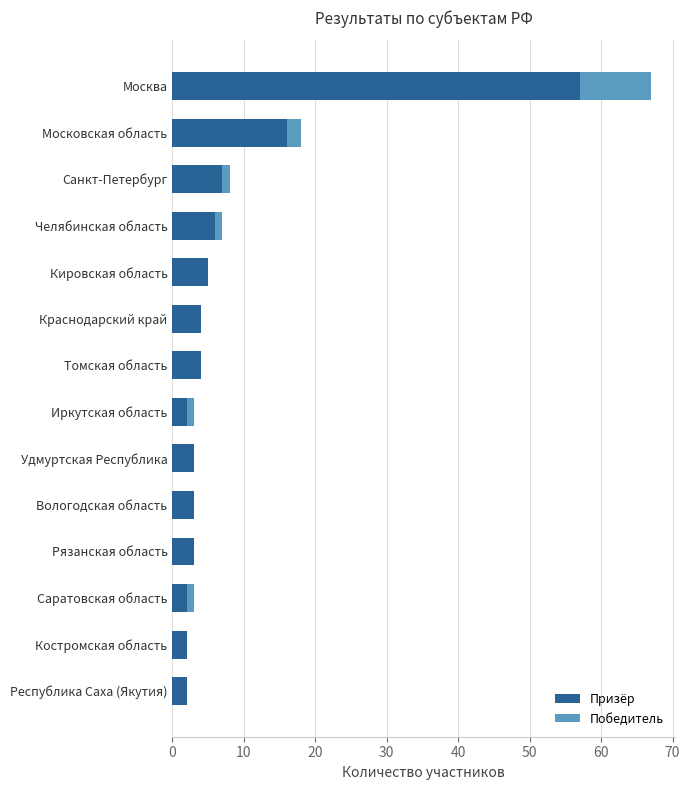

At which label is Призёр closest to 29?

Московская область